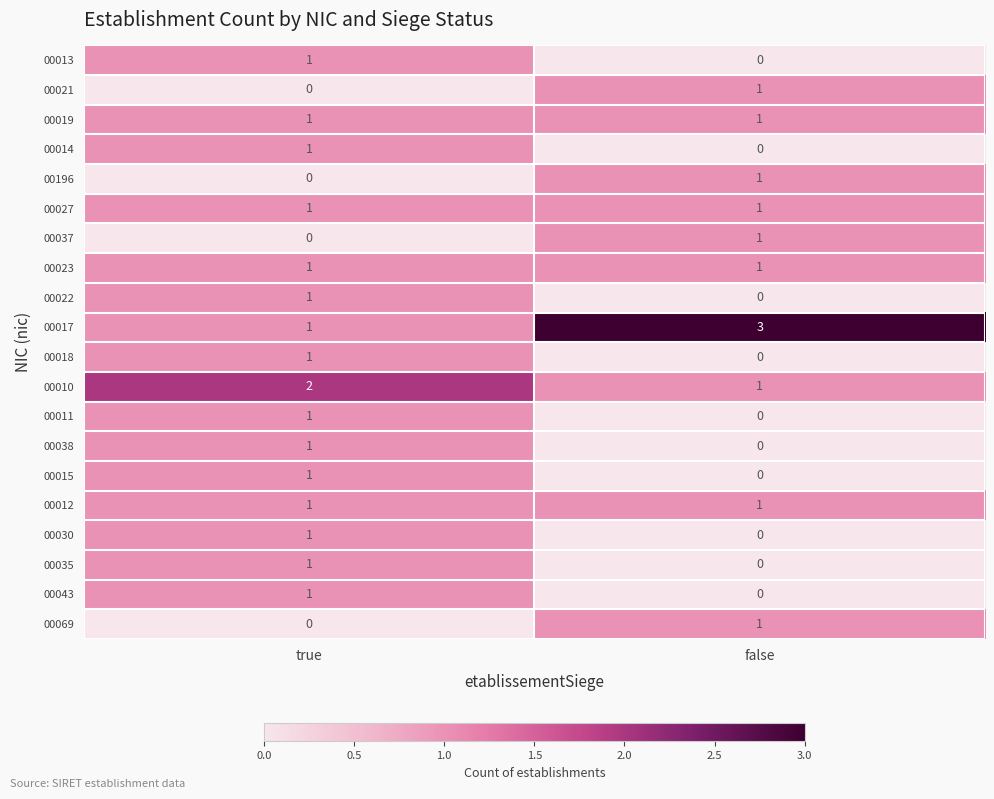

Rank the categories by 00022 value from lowest to highest.

false, true